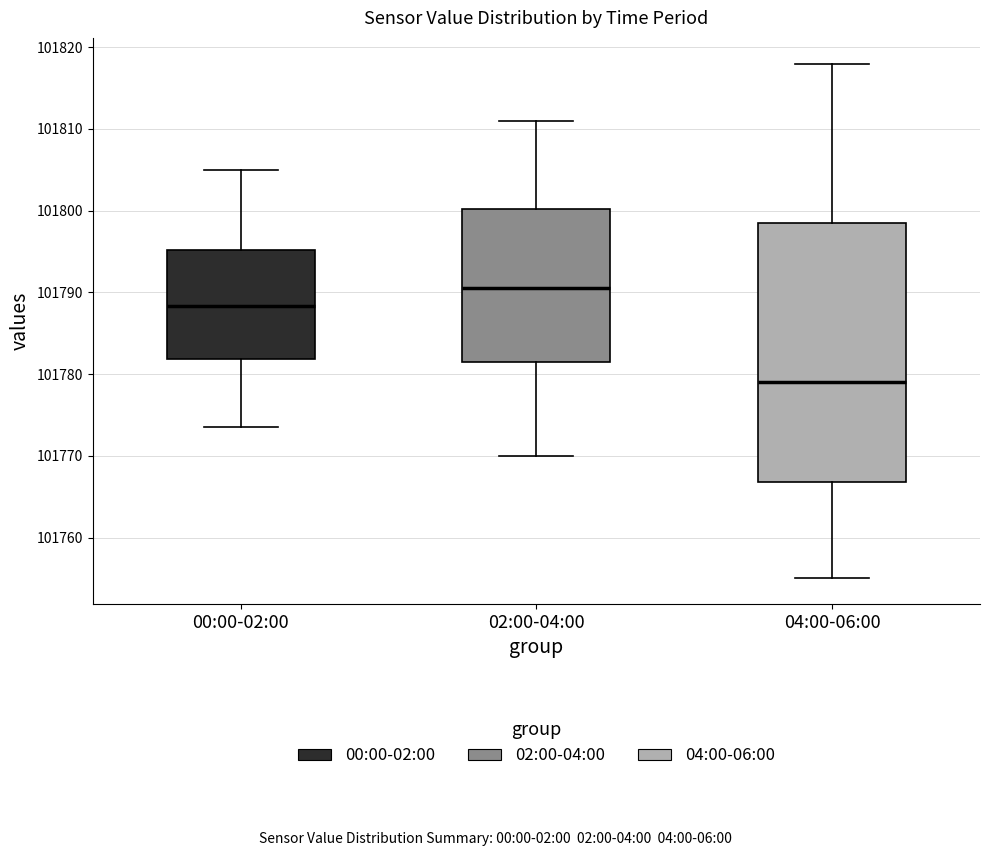

Comparing the boxes themselves (not the whiskers), which one is the tallest?

04:00-06:00